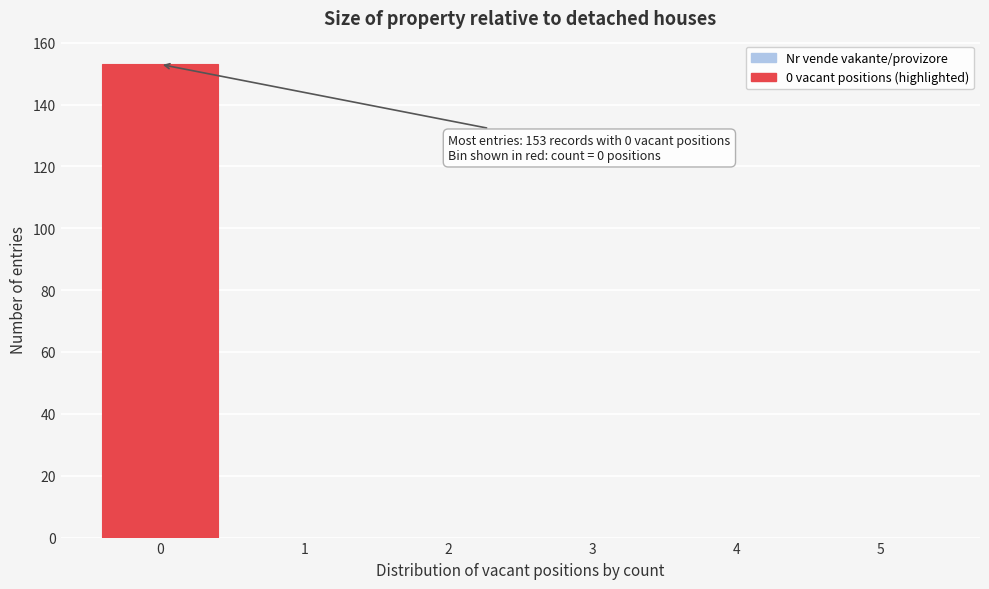

Which range on the x-axis has the tallest bar?

-0.5 to 0.5